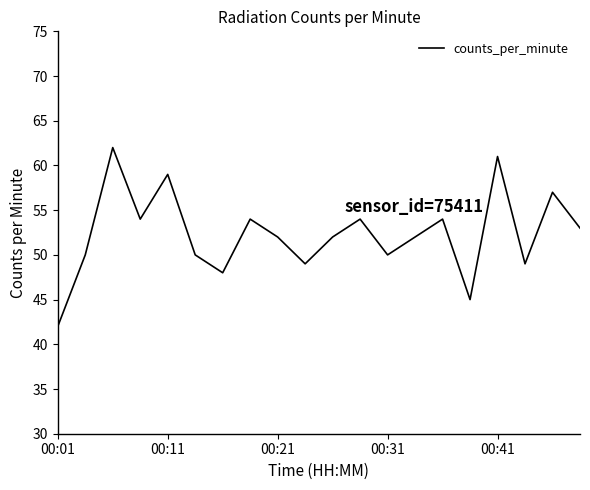

What is the difference between the maximum and second lowest values?

17